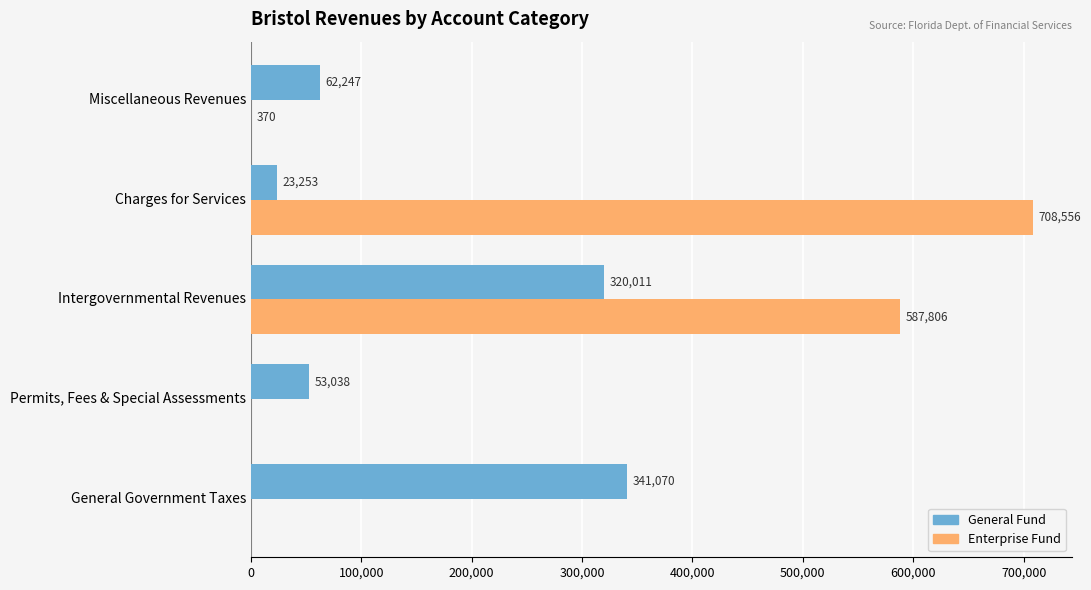

What is the average value of the Enterprise Fund series?

259346